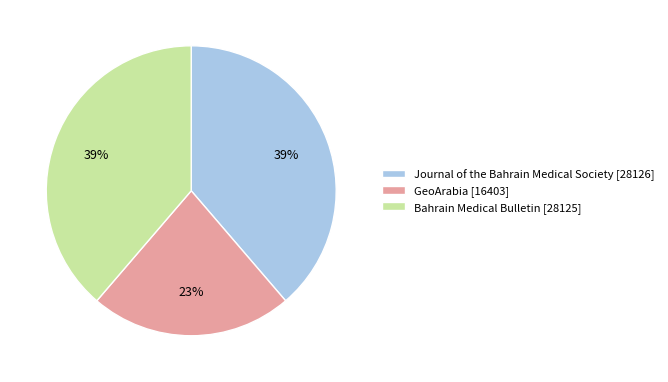

To the nearest percent, what is the difference between the largest and smallest slice percentages?

16%